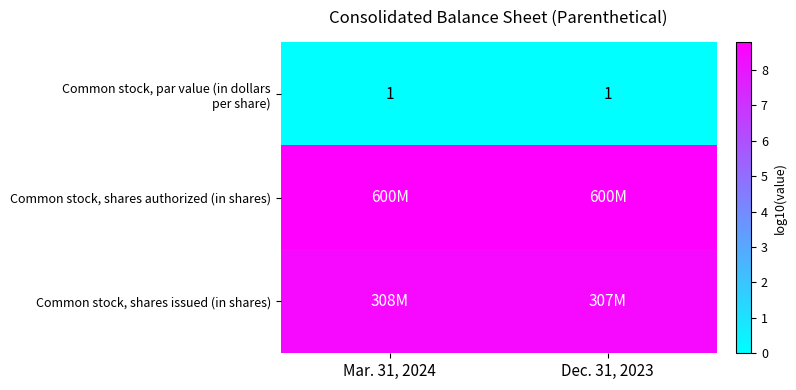

Which series has the widest spread of values?

Common stock, shares issued (in shares)